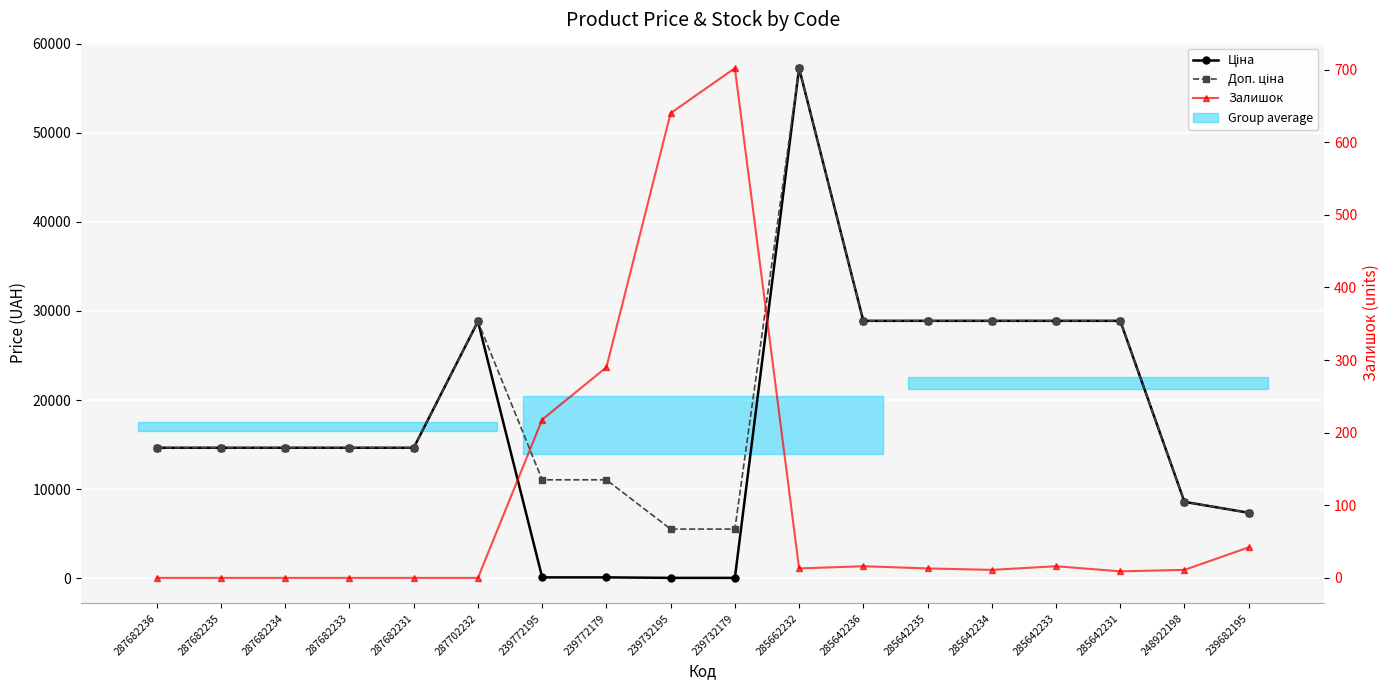

The Ціна series shows 39553.2 at 285642234. True or false?

False